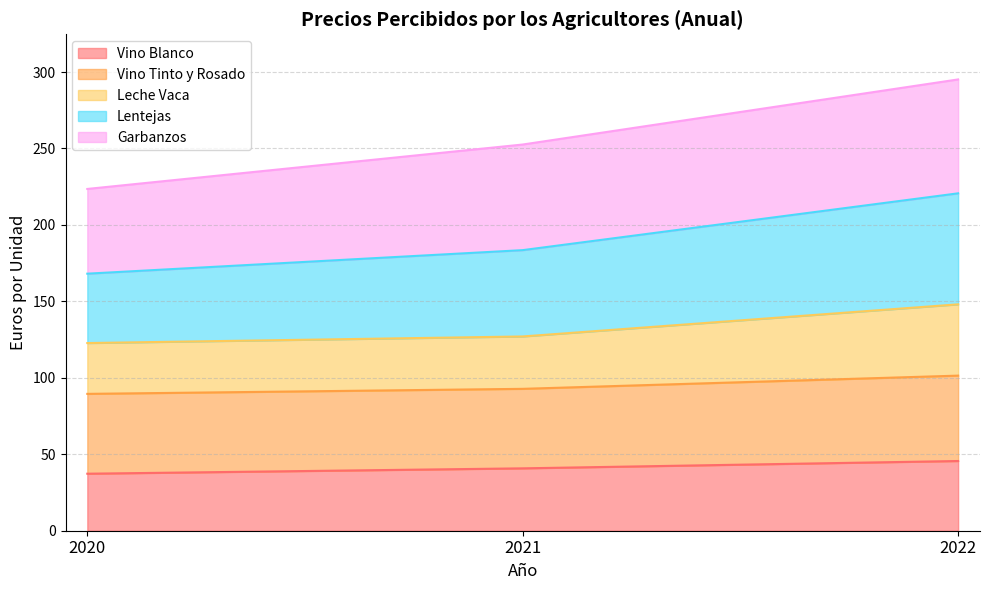

What is the total value across all series at 2021?

252.6